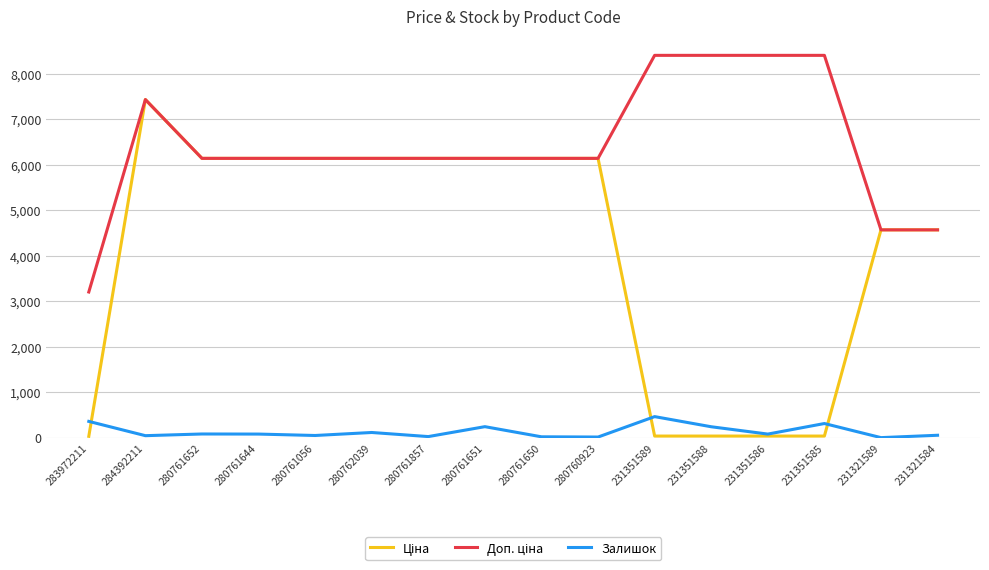

Is it true that Залишок equals 46.0 at 284392211?

True